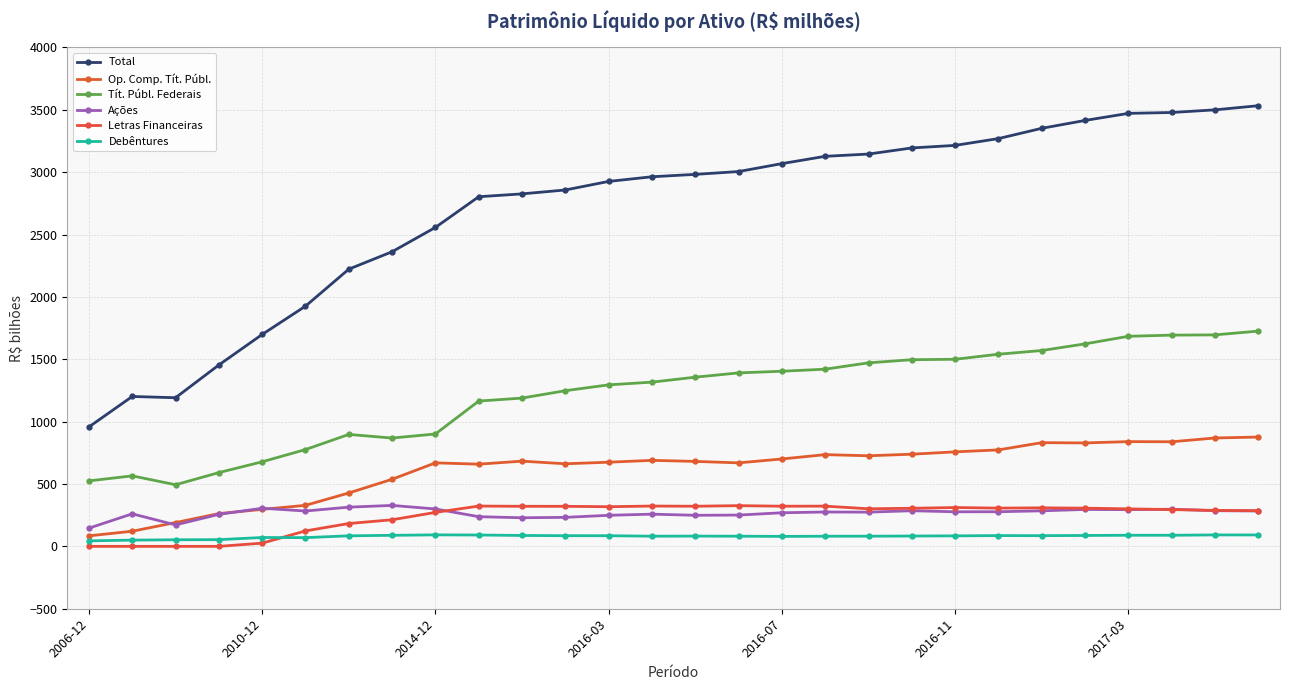

How many data points does each series have?

28